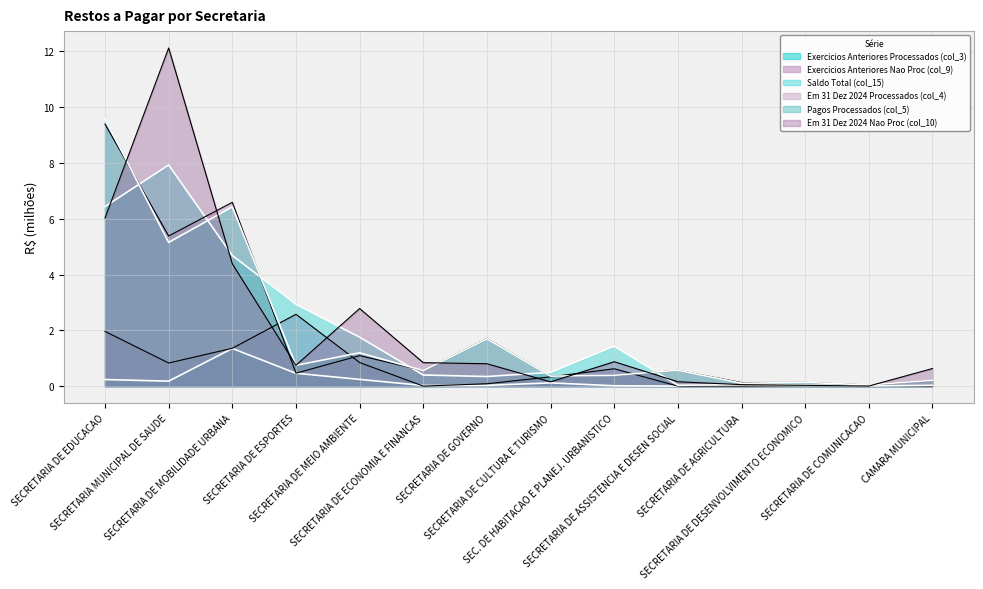

Which category has the lowest value in the Em 31 Dez 2024 Nao Proc (col_10) series?

SECRETARIA DE COMUNICACAO